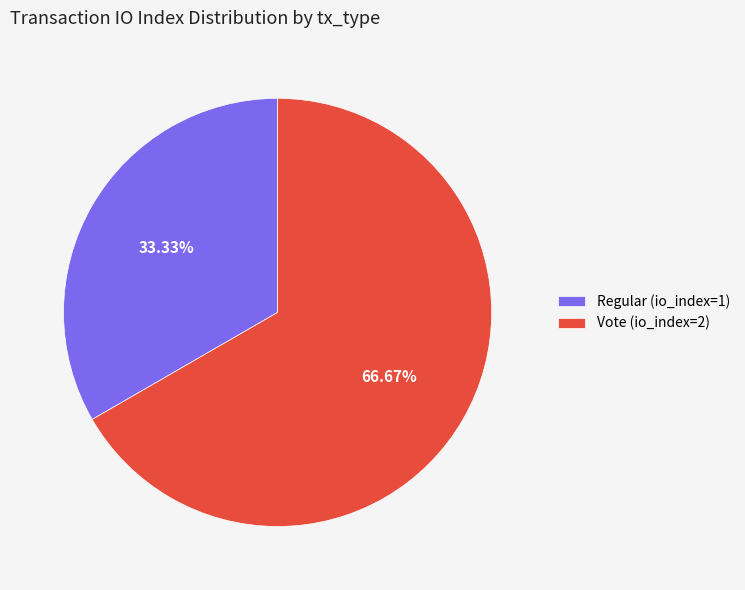

What percentage is the Regular (io_index=1) slice, to the nearest percent?

33%